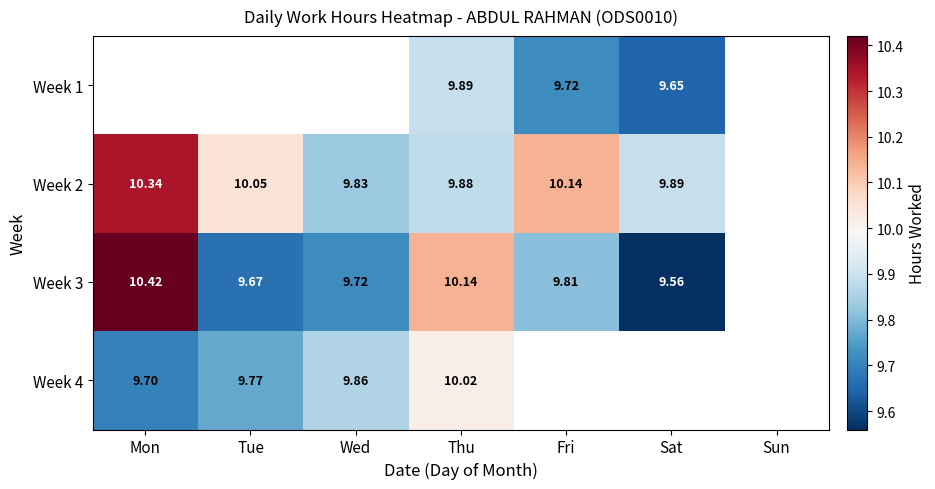

The Week 2 series shows 5.1 at Mon. True or false?

False